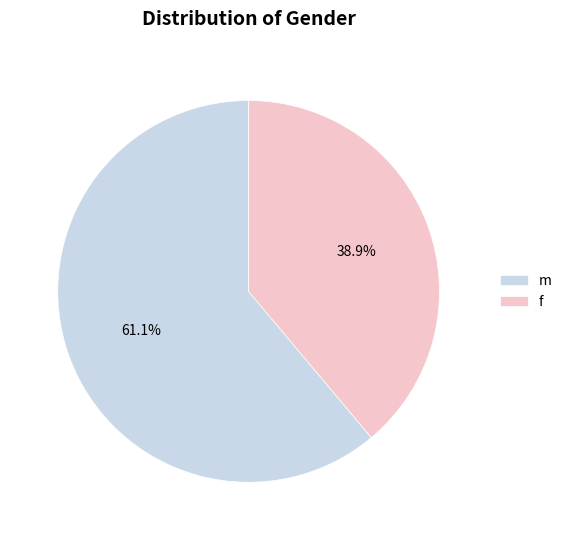

The f slice represents 50% of the pie. True or false?

False